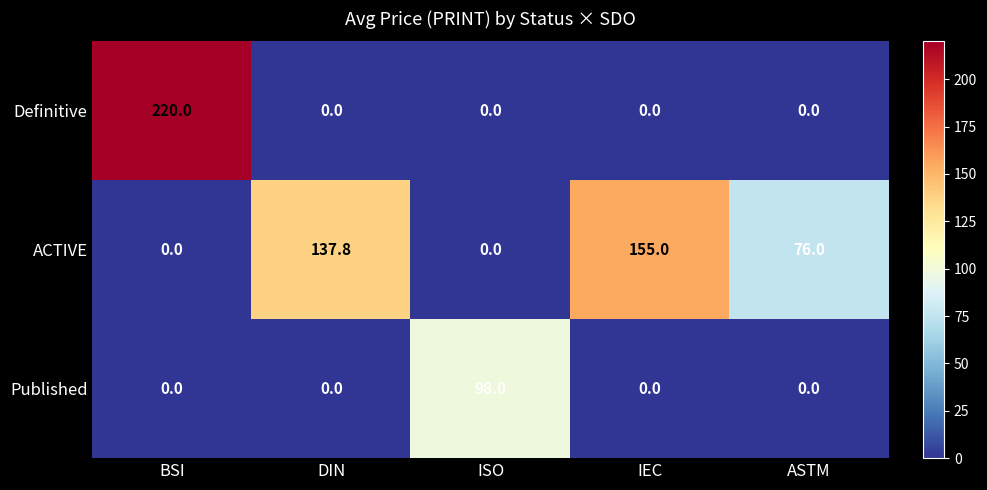

What is the difference between the second highest and minimum values in the ACTIVE series?

137.8